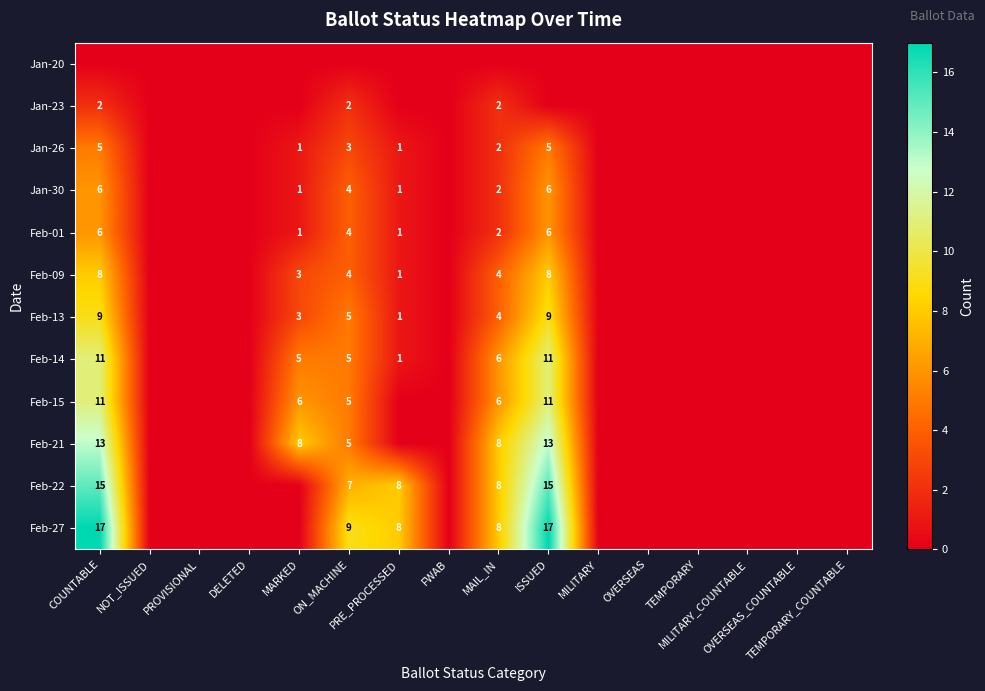

At which label does Jan-30 reach its peak?

COUNTABLE